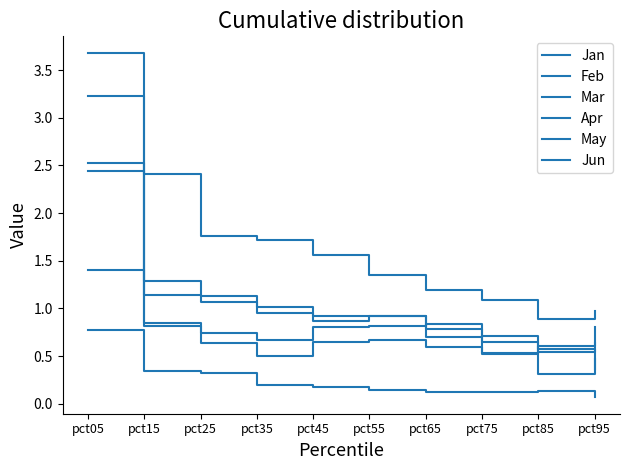

After their last crossing, which series has the higher values: Feb or Jun?

Jun